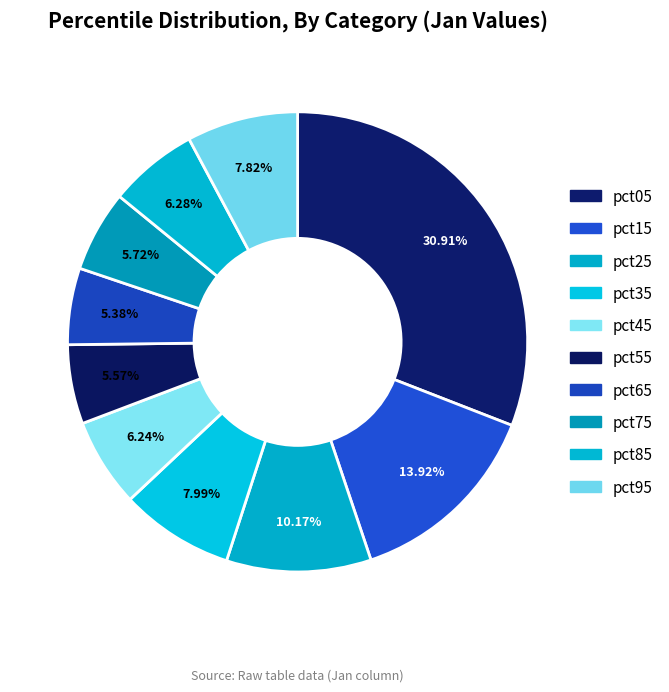

Rank the categories by value from lowest to highest.

pct65, pct55, pct75, pct45, pct85, pct95, pct35, pct25, pct15, pct05